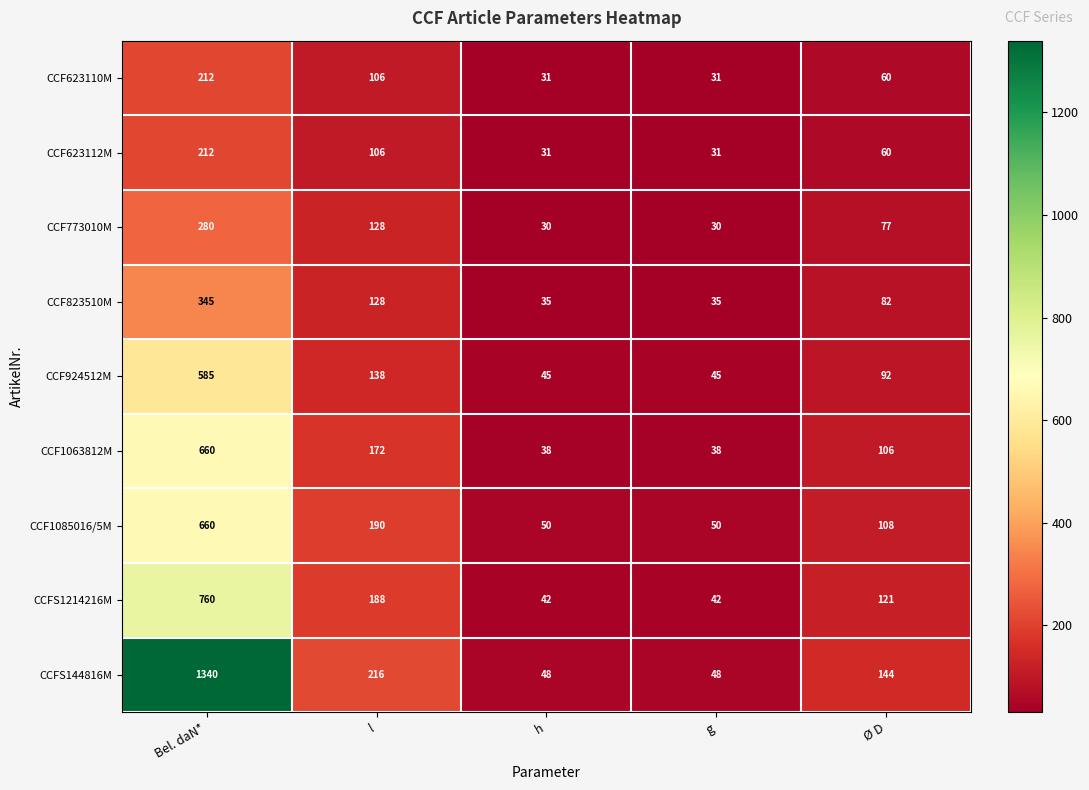

Between l and g, which series saw the biggest shift?

CCFS144816M